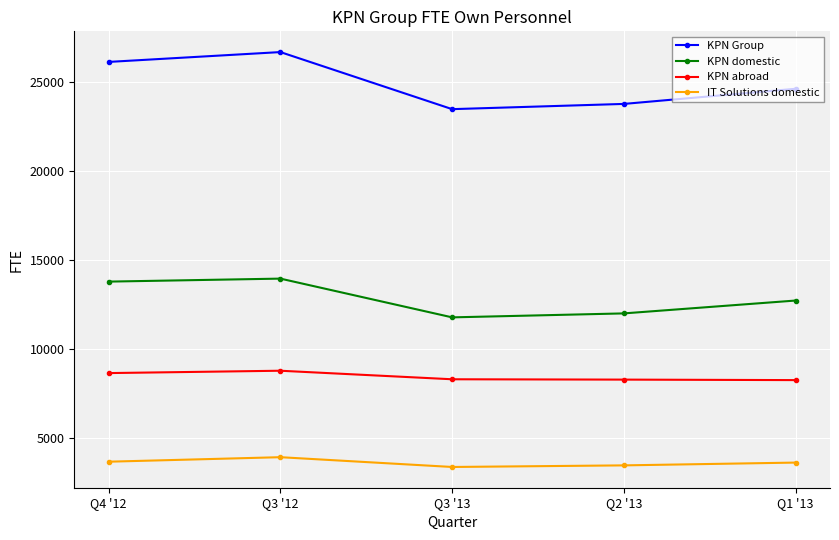

At which category is the sum across all series the highest?

Q3 '12